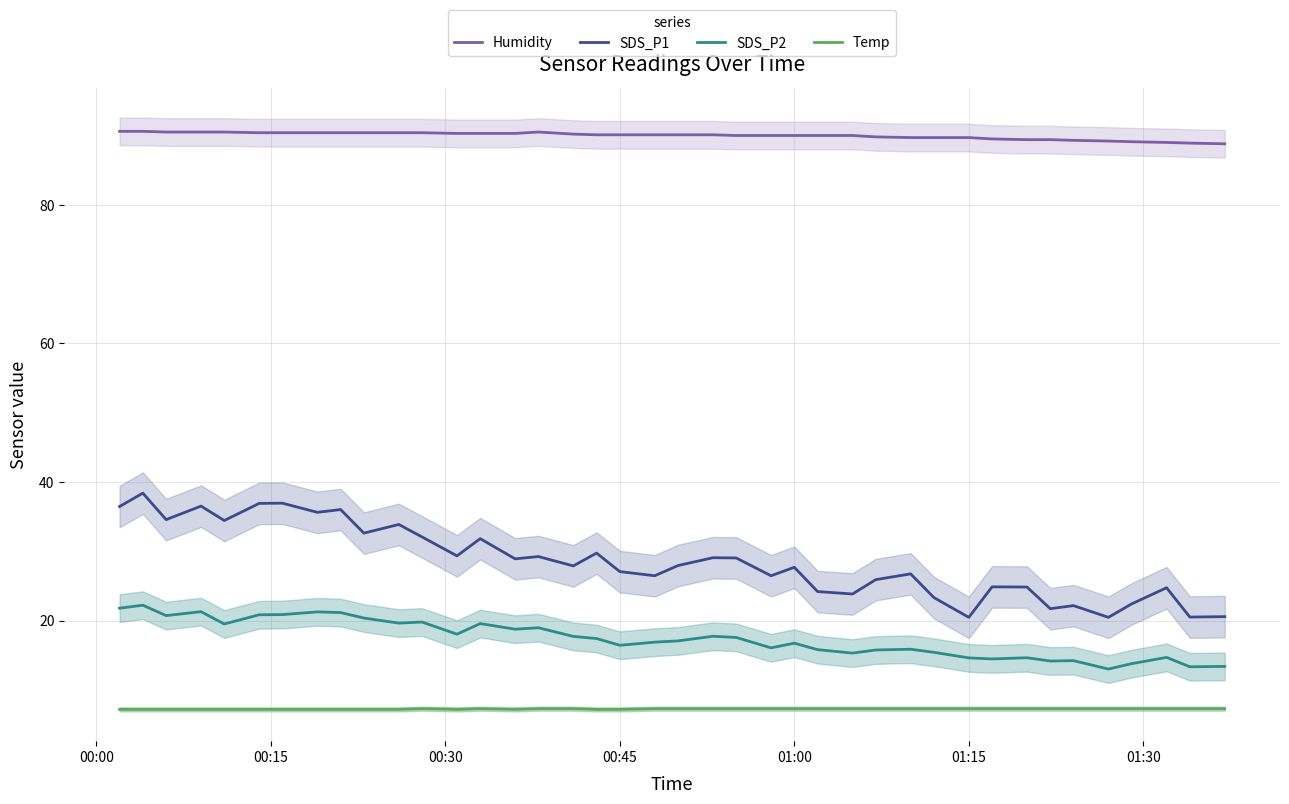

What is the maximum value for SDS_P1?

38.4